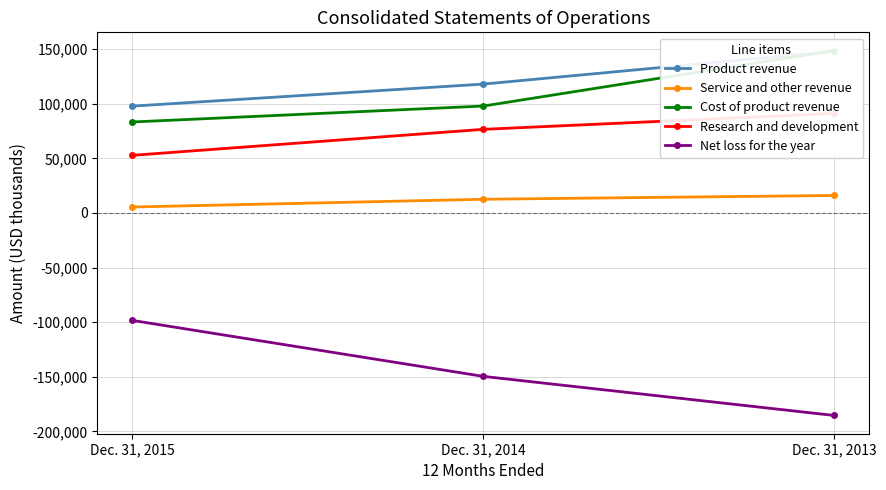

What are all the series names shown in the legend?

Product revenue, Service and other revenue, Cost of product revenue, Research and development, Net loss for the year